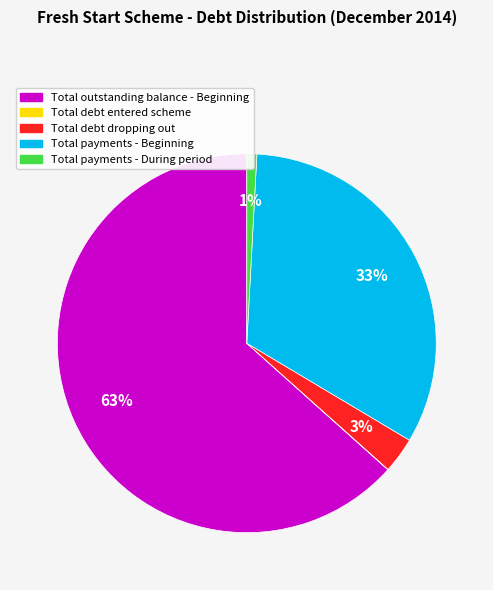

Does any single category account for the majority?

Yes